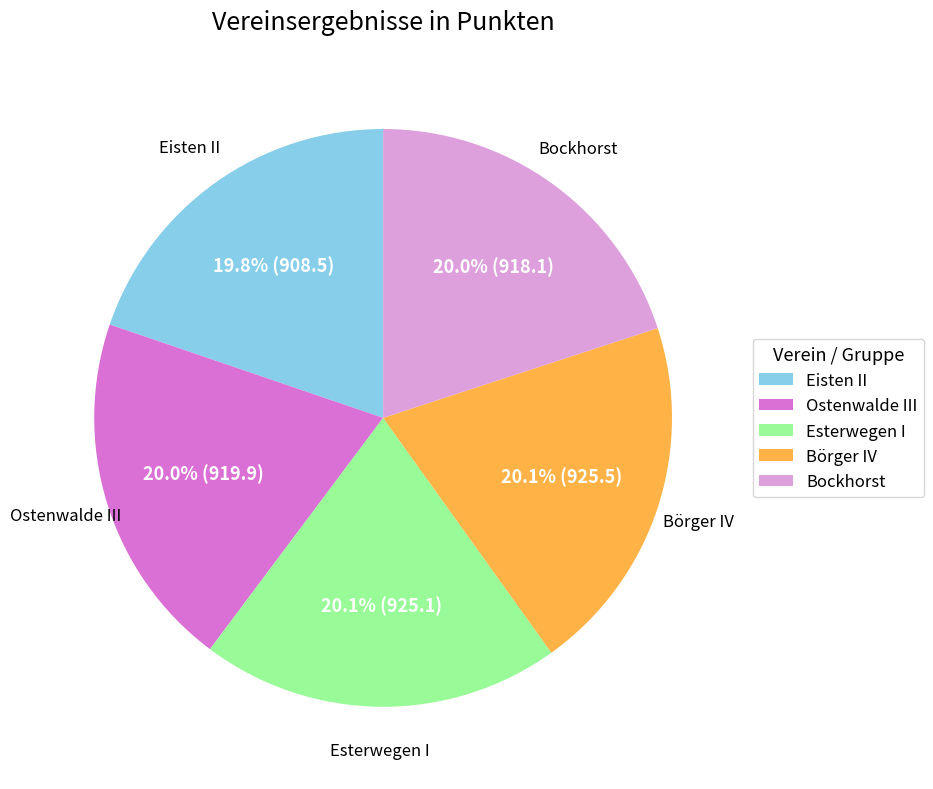

To the nearest percent, what percentage of the pie is Ostenwalde III?

20%